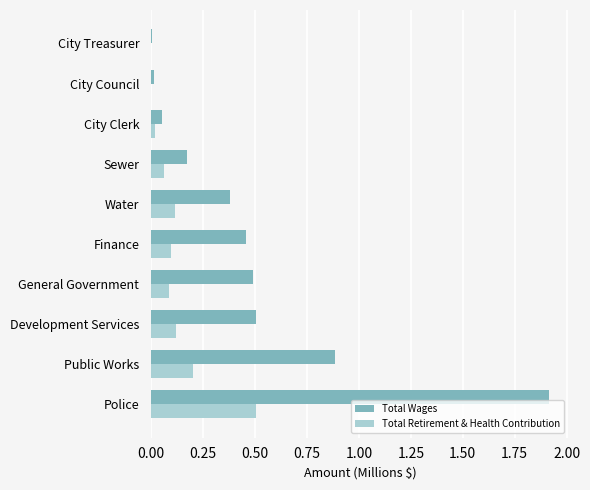

Between Public Works and Development Services, which series saw the biggest shift?

Total Wages